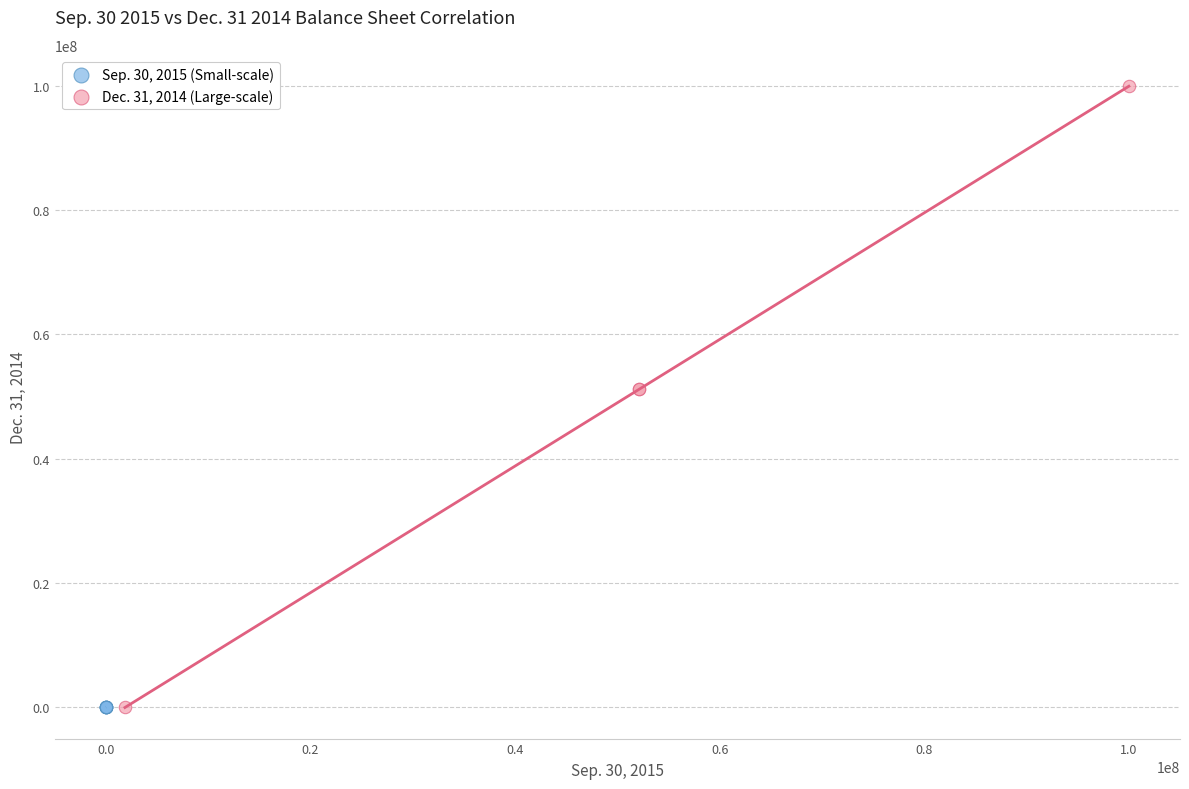

Which series reaches the maximum Y coordinate?

Dec. 31, 2014 (Large-scale)